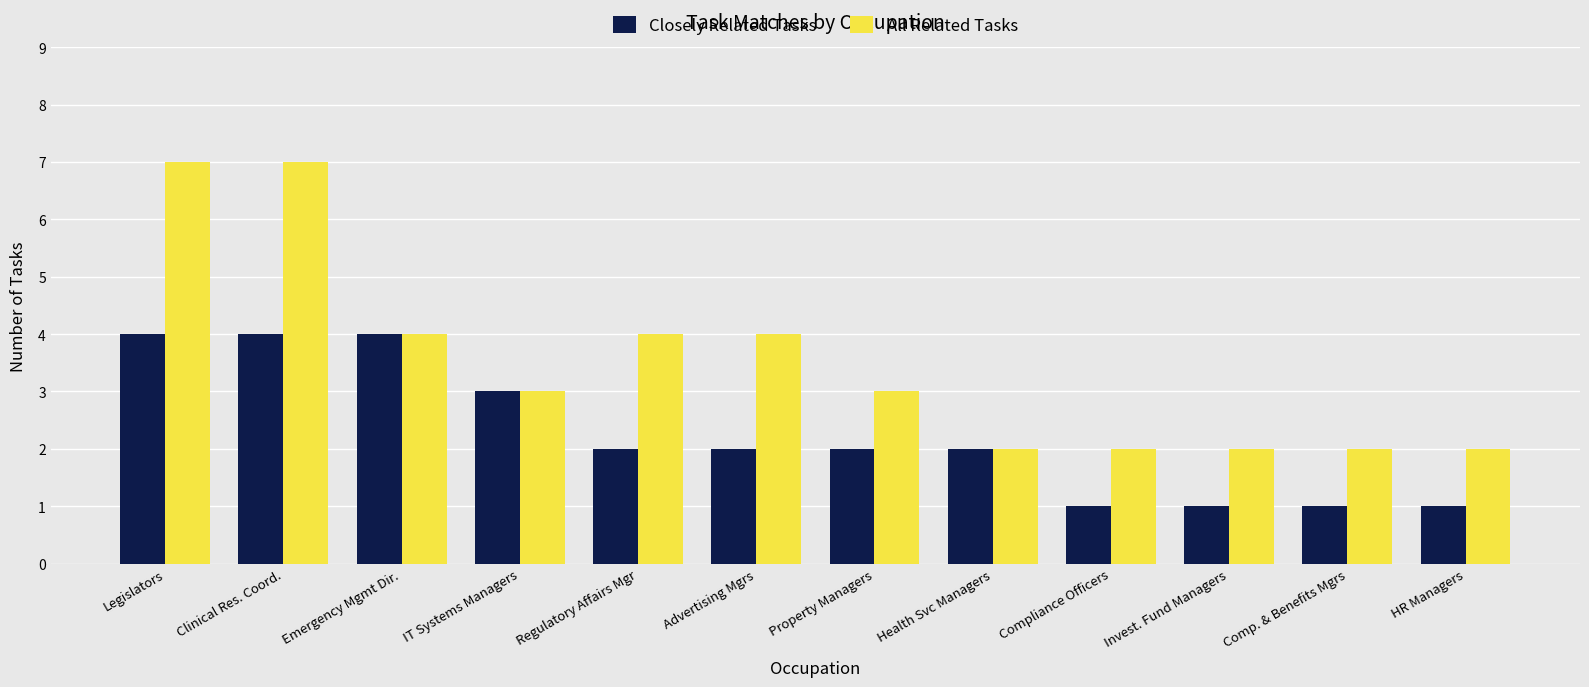

What is the sum of the Closely Related Tasks values at IT Systems Managers and Advertising Mgrs?

5